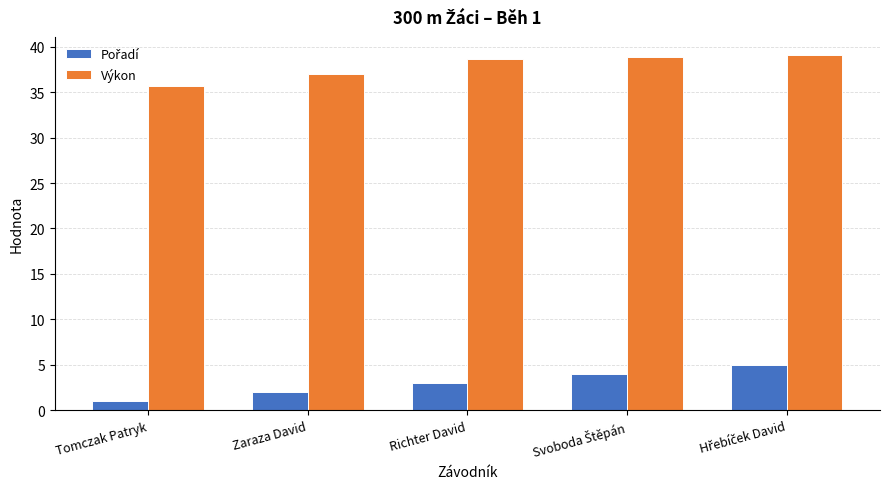

How many series are shown in this chart?

2